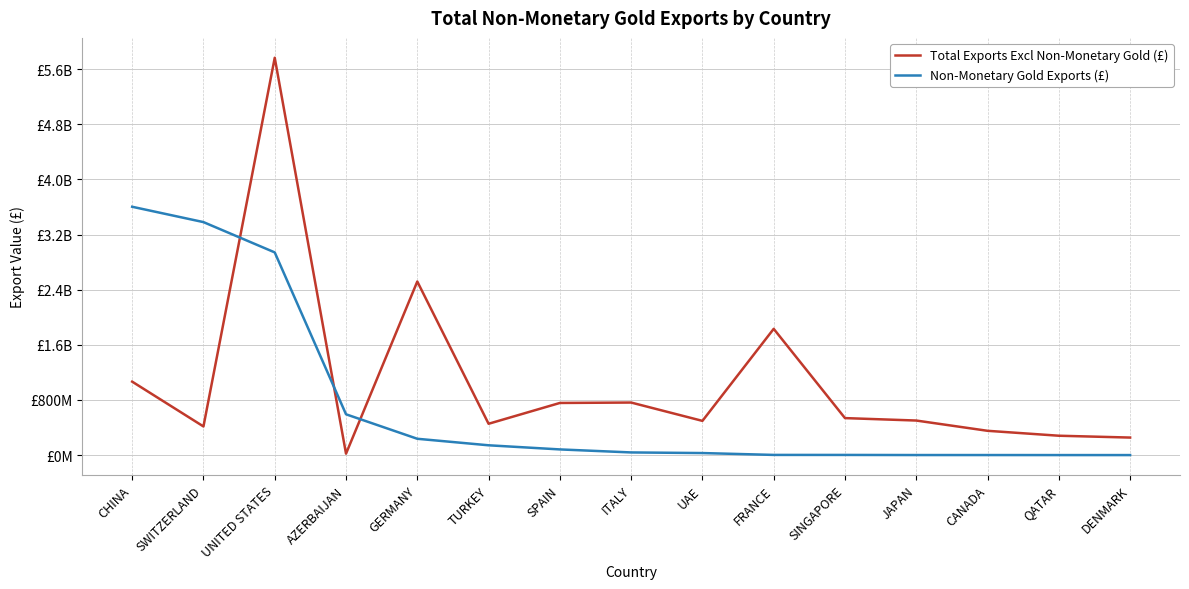

How many times do Non-Monetary Gold Exports (£) and Total Exports Excl Non-Monetary Gold (£) cross each other?

3